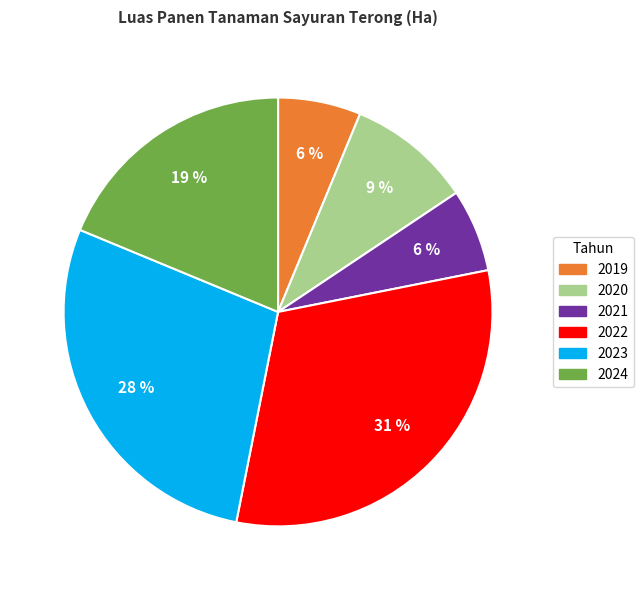

Is there any slice that represents more than half of the pie?

No